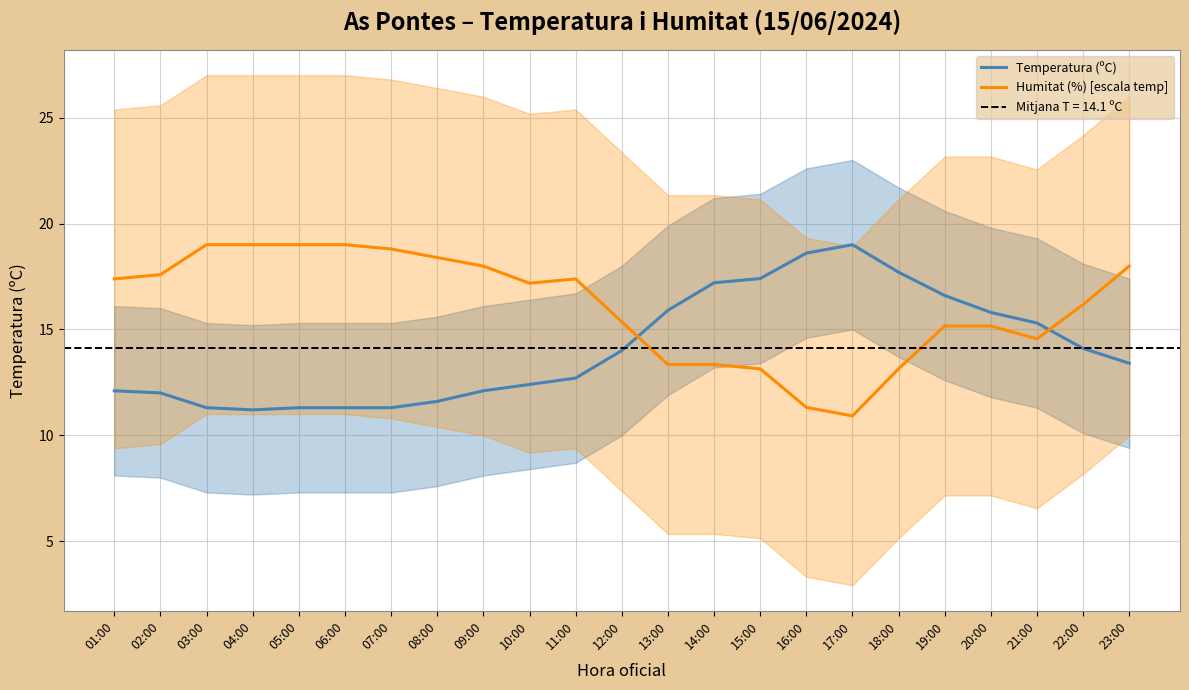

Reading right to left, list all the values displayed in this chart.

Temperatura (ºC): 23:00=13.4	22:00=14.1	21:00=15.3	20:00=15.8	19:00=16.6	18:00=17.7	17:00=19.0	16:00=18.6	15:00=17.4	14:00=17.2	13:00=15.9	12:00=14.0	11:00=12.7	10:00=12.4	09:00=12.1	08:00=11.6	07:00=11.3	06:00=11.3	05:00=11.3	04:00=11.2	03:00=11.3	02:00=12.0	01:00=12.1
Humitat (%) [escala temp]: 23:00=18.0	22:00=16.2	21:00=14.6	20:00=15.2	19:00=15.2	18:00=13.1	17:00=10.9	16:00=11.3	15:00=13.1	14:00=13.3	13:00=13.3	12:00=15.4	11:00=17.4	10:00=17.2	09:00=18.0	08:00=18.4	07:00=18.8	06:00=19.0	05:00=19.0	04:00=19.0	03:00=19.0	02:00=17.6	01:00=17.4